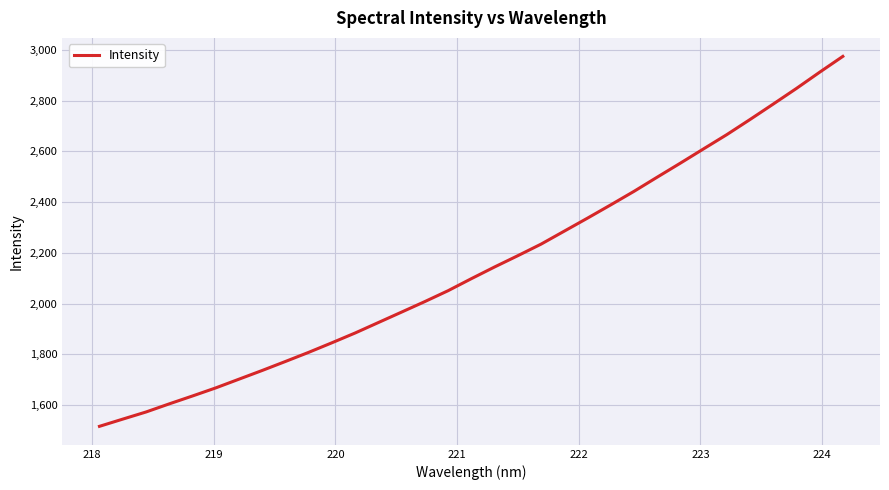

What is the minimum value shown in the chart?

1516.0